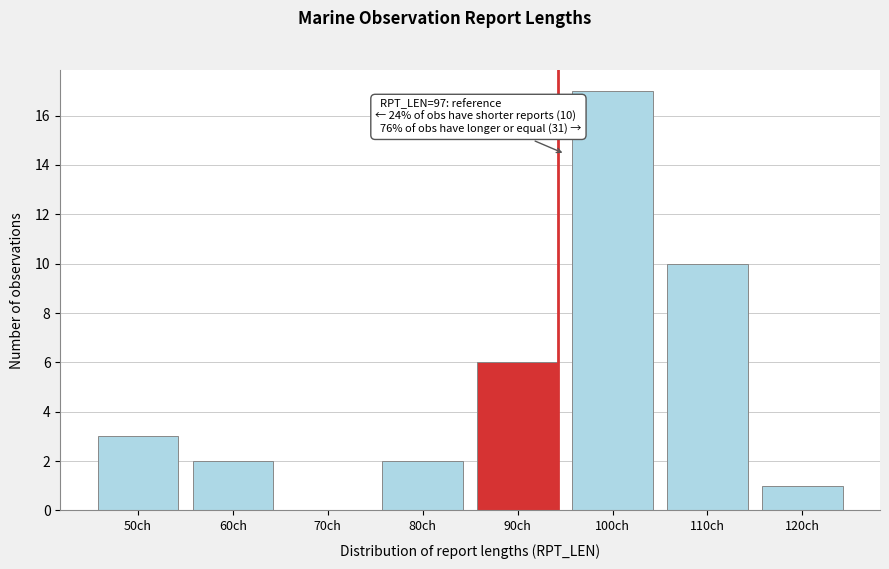

Reading left to right, extract all data points from this chart.

50ch=3	60ch=2	70ch=0	80ch=2	90ch=6	100ch=17	110ch=10	120ch=1